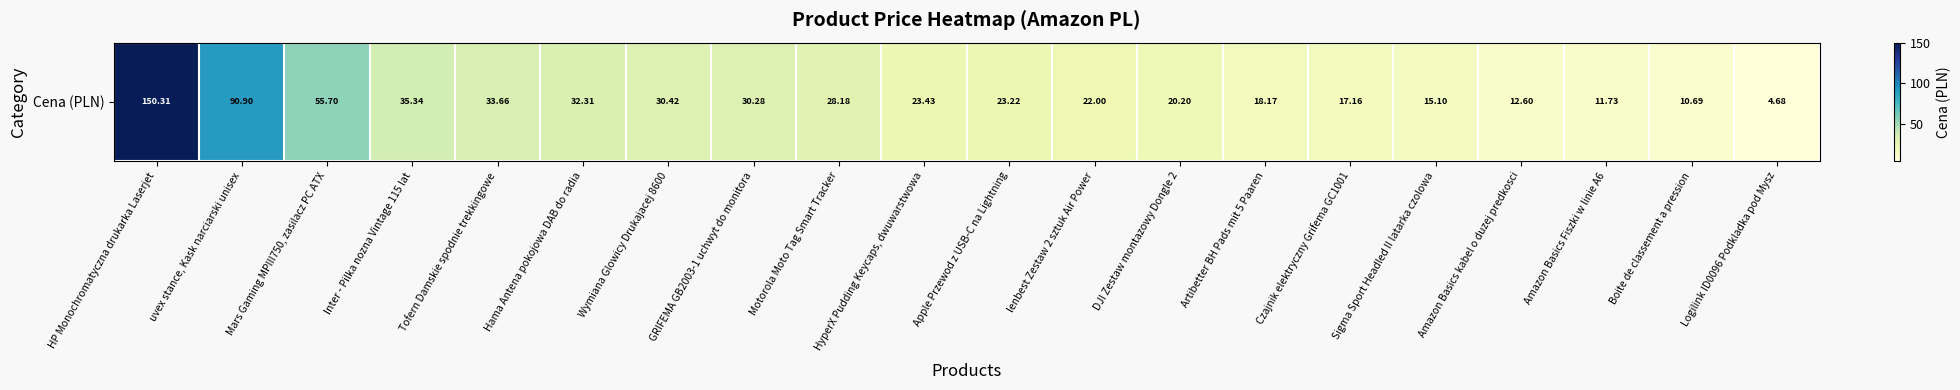

The chart shows a value of 3.2 at Logilink ID0096 Podkladka pod Mysz. True or false?

False